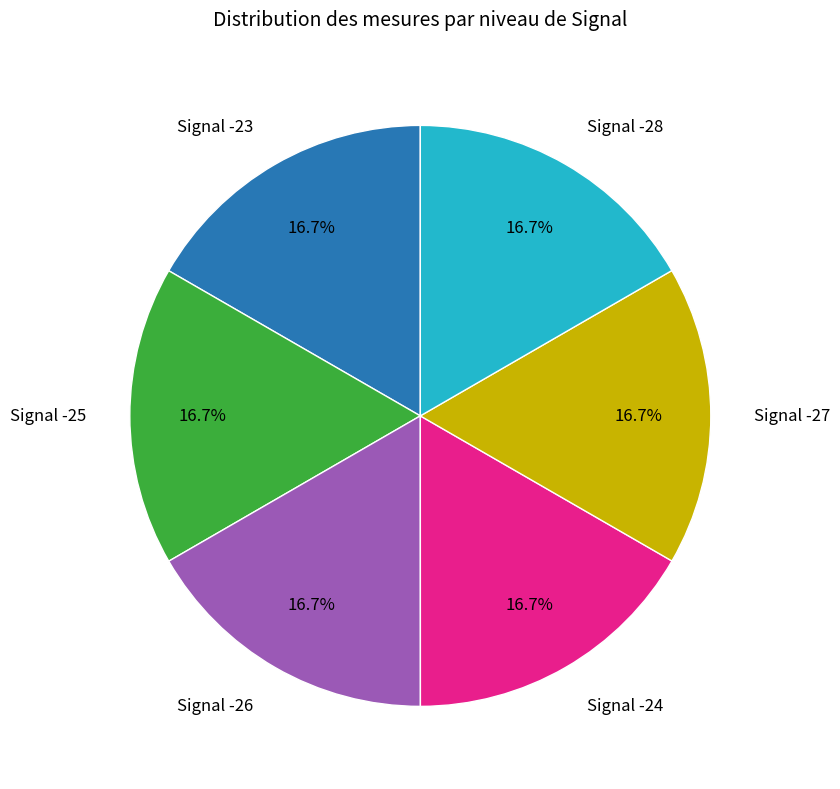

Is there any slice that represents more than half of the pie?

No